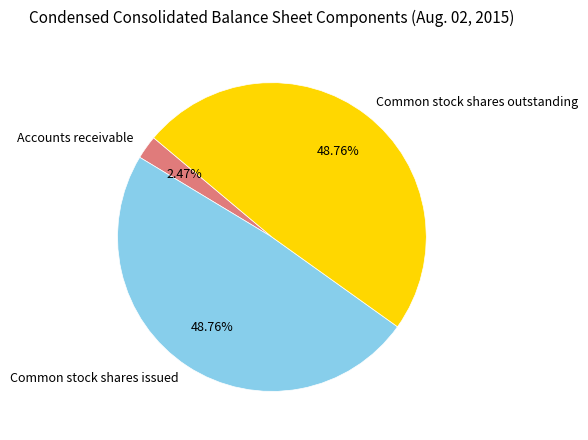

To the nearest percent, what portion does Common stock shares outstanding represent?

49%